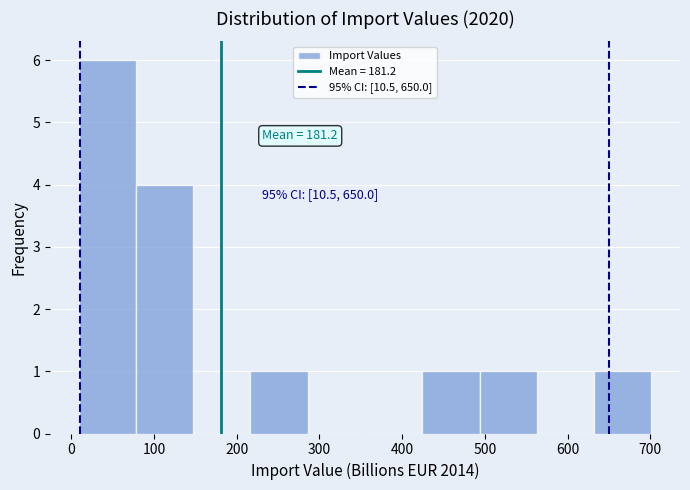

Which range on the x-axis has the tallest bar?

10 to 80